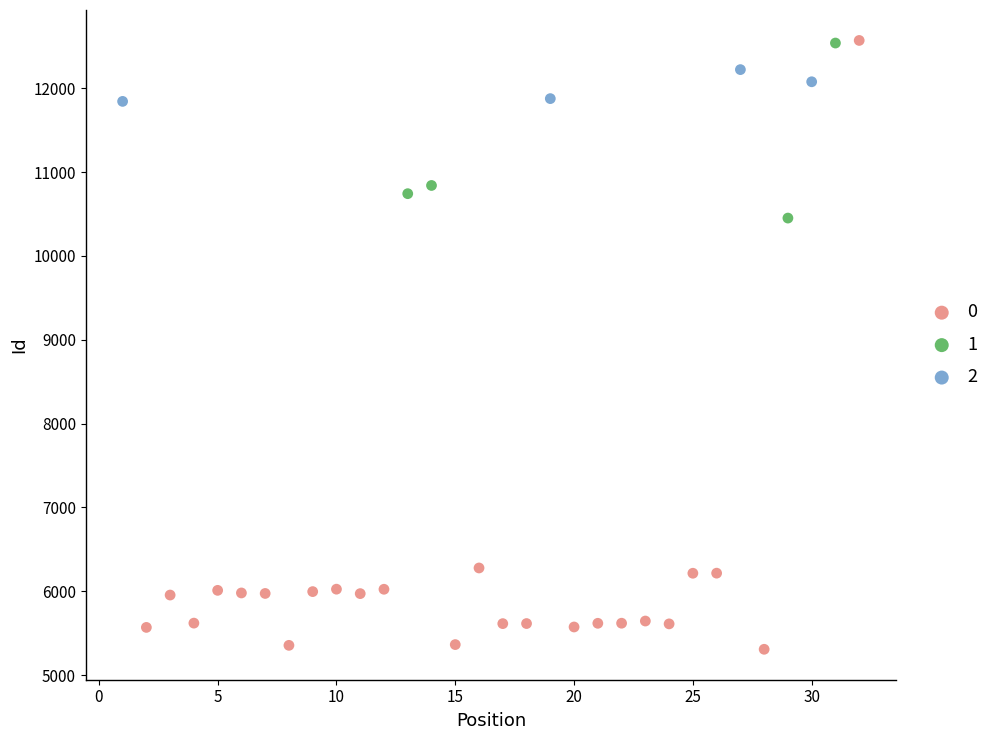

What are all the series names shown in the legend?

0, 1, 2